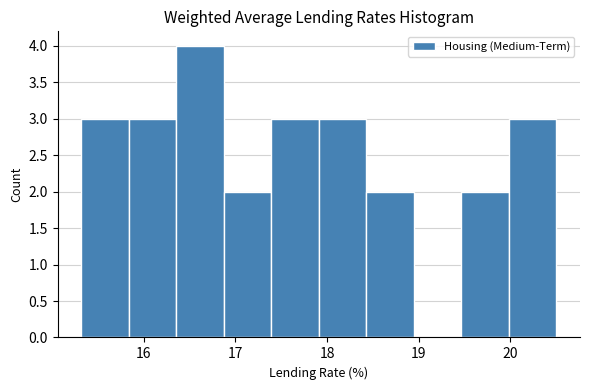

Reading left to right, transcribe this chart: for each bar, give the range it covers on the x-axis and its height. Neither the bar edges nor the heights are printed on the chart, so give them approximately, as read against the axes.

15.3 to 15.8: 3
15.8 to 16.4: 3
16.4 to 16.9: 4
16.9 to 17.4: 2
17.4 to 17.9: 3
17.9 to 18.4: 3
18.4 to 18.9: 2
18.9 to 19.5: 0
19.5 to 20.0: 2
20.0 to 20.5: 3